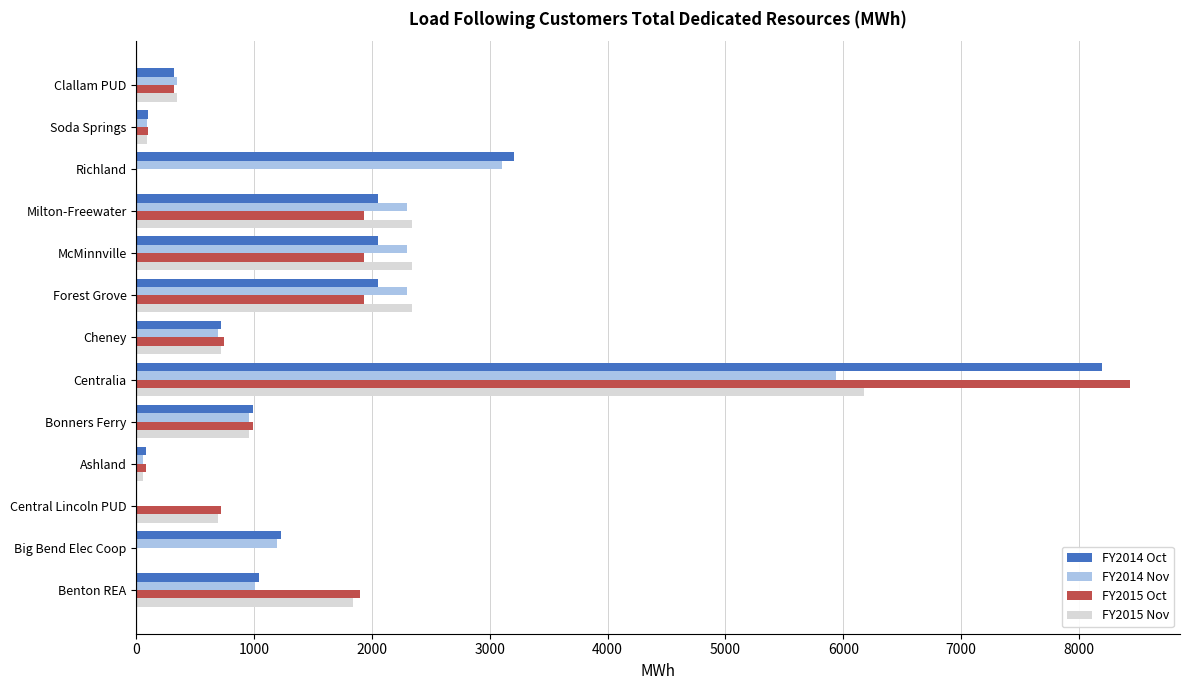

What is the maximum value shown in the chart?

8436